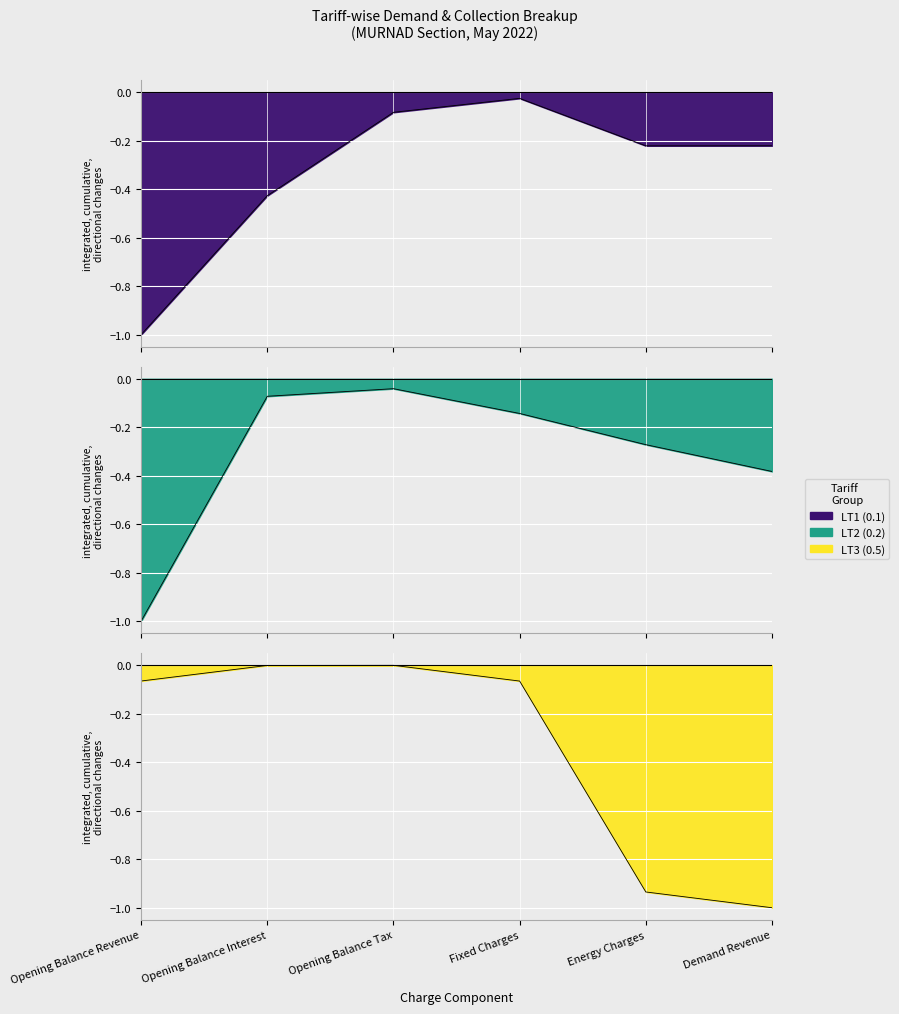

True or false: LT3 and LT2 cross at least once.

True